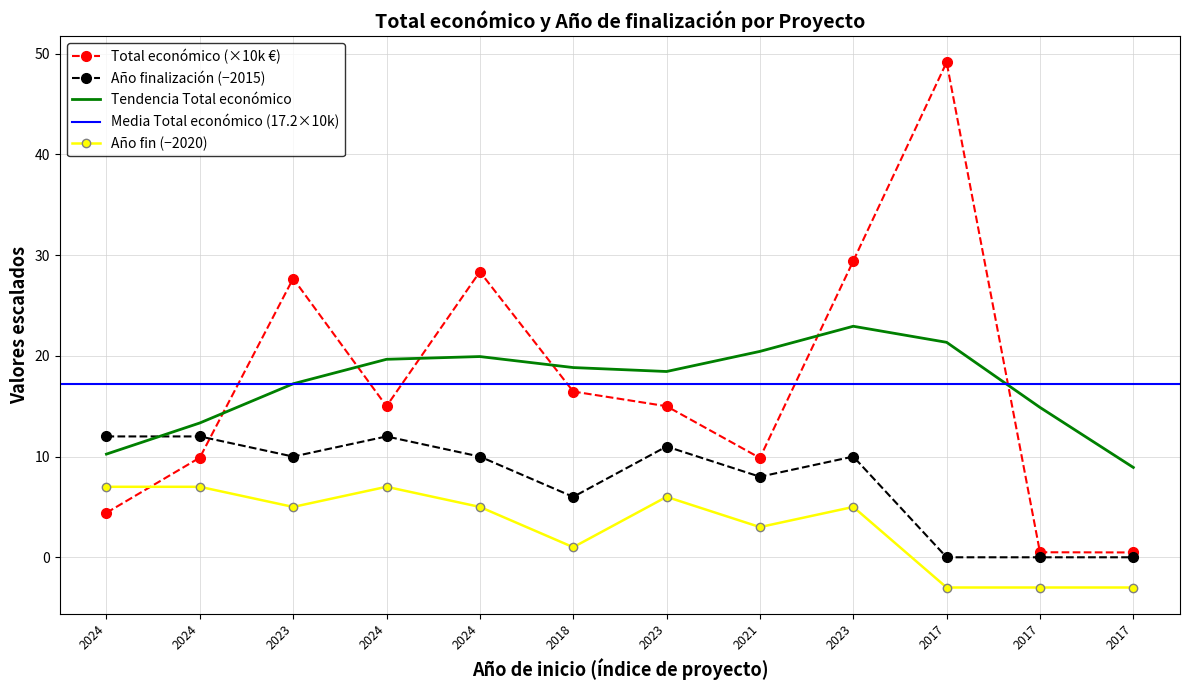

What is the approximate value at 2024?

9.9